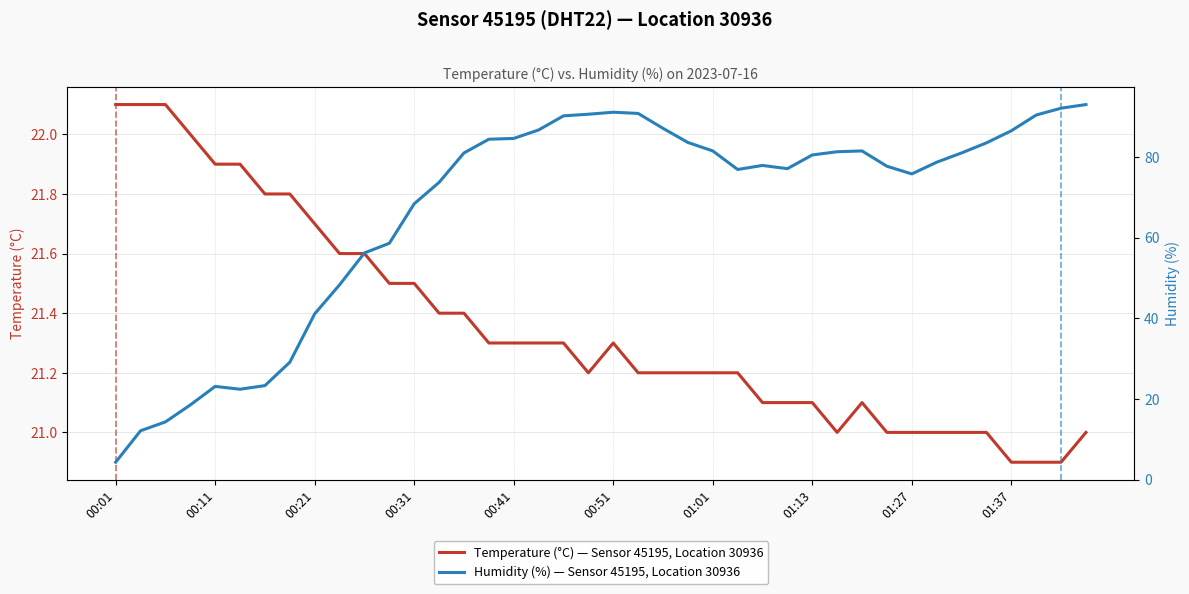

At which category is the sum across all series the highest?

39